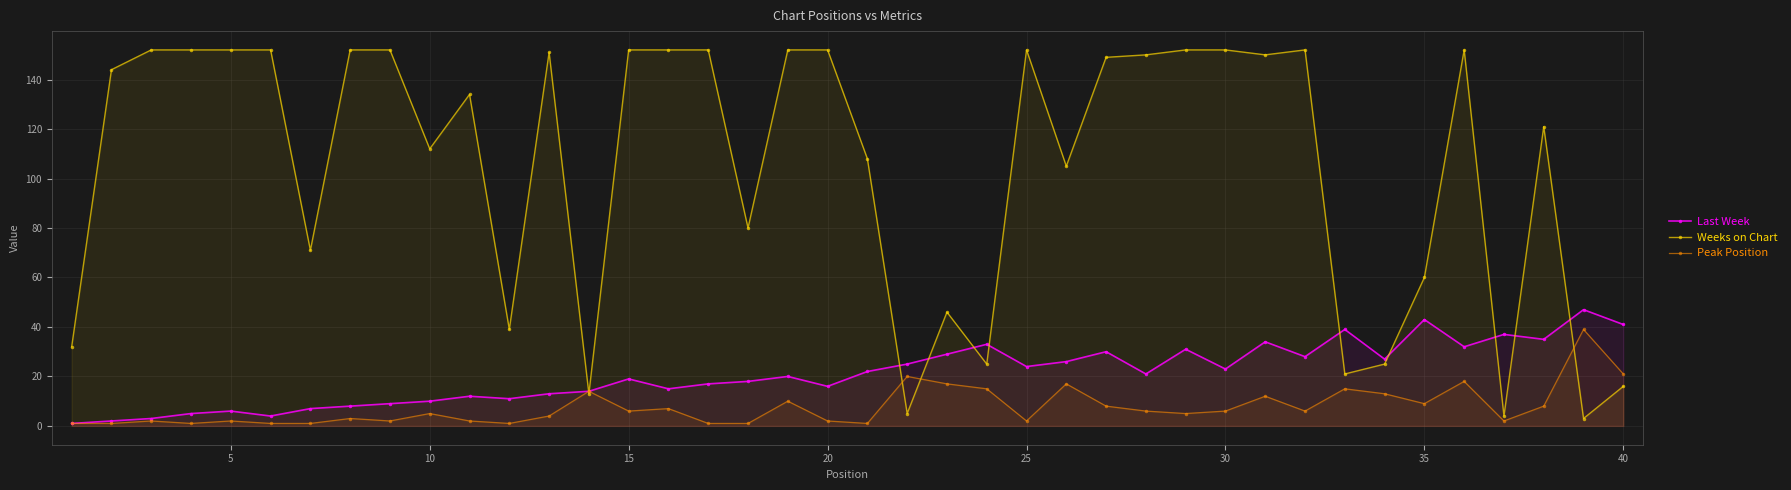

At how many categories does at least one series exceed 101?

26